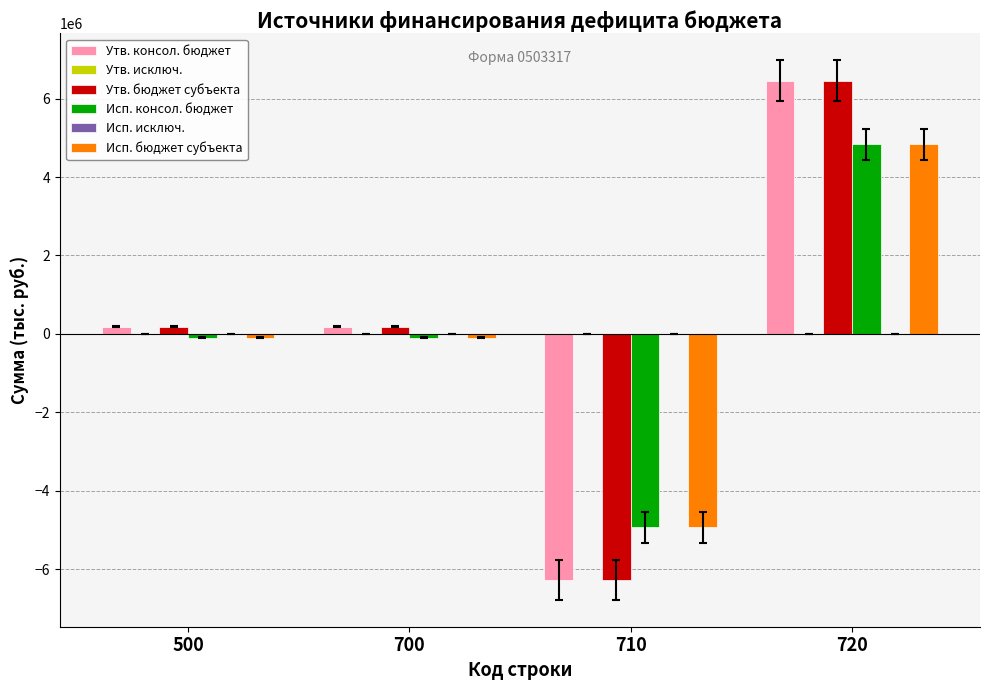

Reading left to right, what are all the values shown in this chart?

Утв. консол. бюджет: 500=182000.0	700=182000.0	710=-6279428.9	720=6461428.9
Утв. исключ.: 500=0.0	700=0.0	710=0.0	720=0.0
Утв. бюджет субъекта: 500=182000.0	700=182000.0	710=-6279428.9	720=6461428.9
Исп. консол. бюджет: 500=-98010.2	700=-98010.2	710=-4930816.2	720=4832806.0
Исп. исключ.: 500=0.0	700=0.0	710=0.0	720=0.0
Исп. бюджет субъекта: 500=-98010.2	700=-98010.2	710=-4930816.2	720=4832806.0